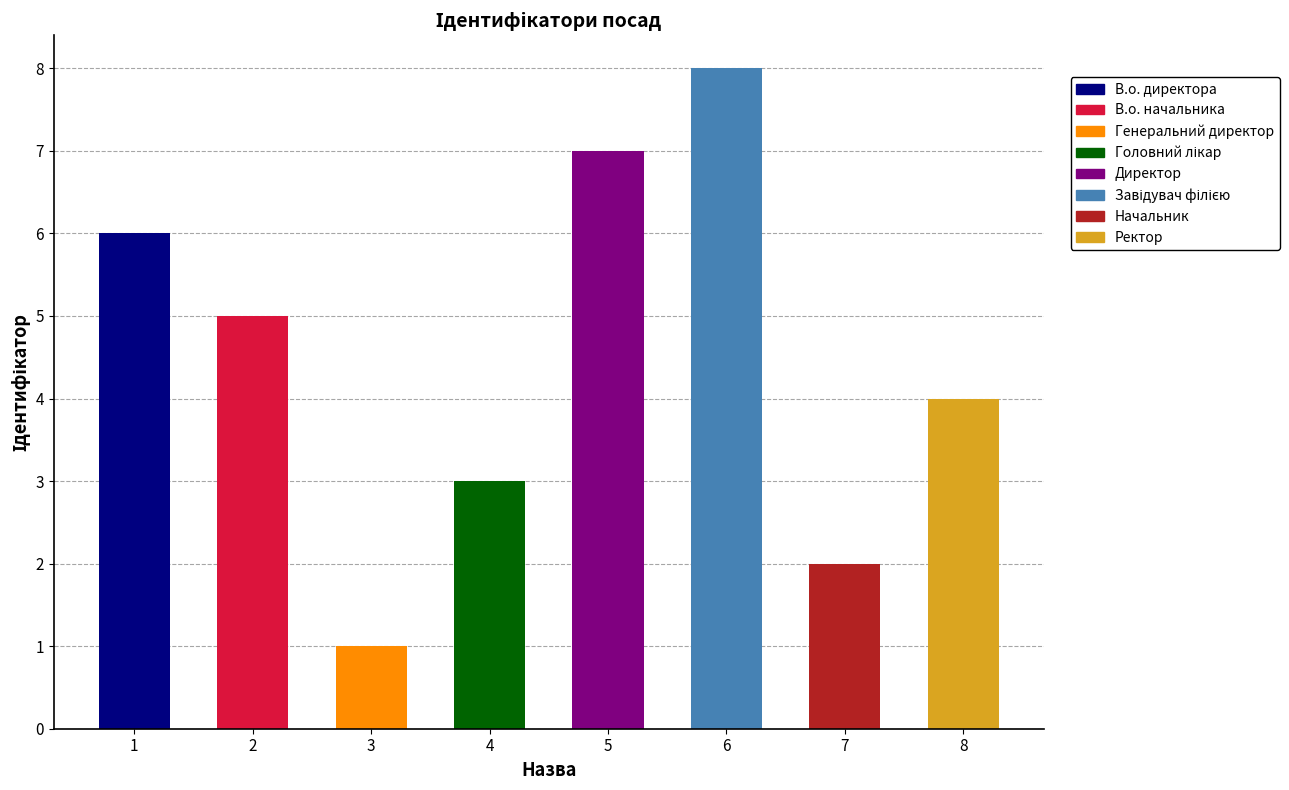

Rank the categories by value from lowest to highest.

Генеральний директор, Начальник, Головний лікар, Ректор, В.о. начальника, В.о. директора, Директор, Завідувач філією